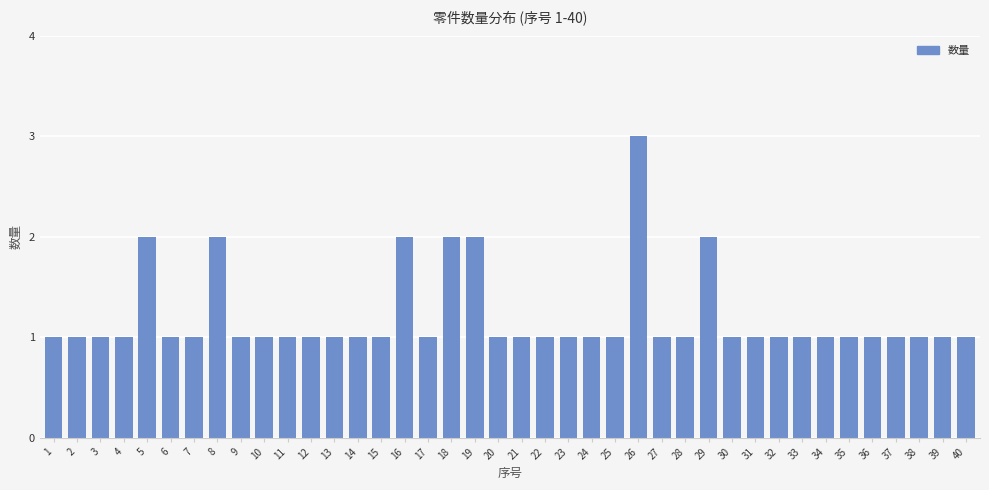

Are the bars grouped side by side (vs. stacked)?

No